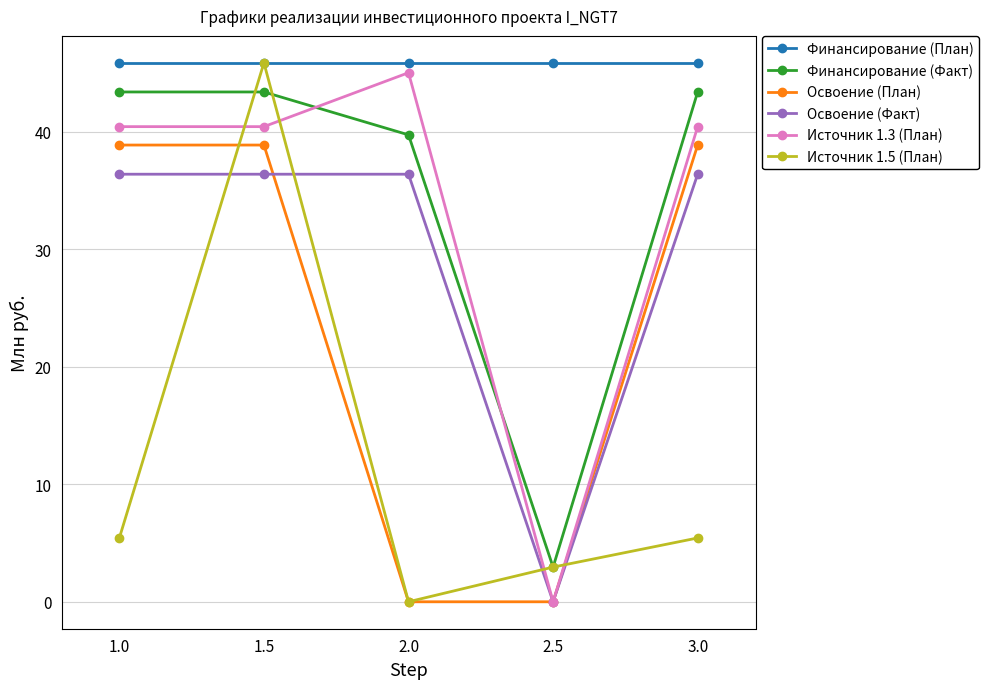

How many categories are shown in the chart?

5